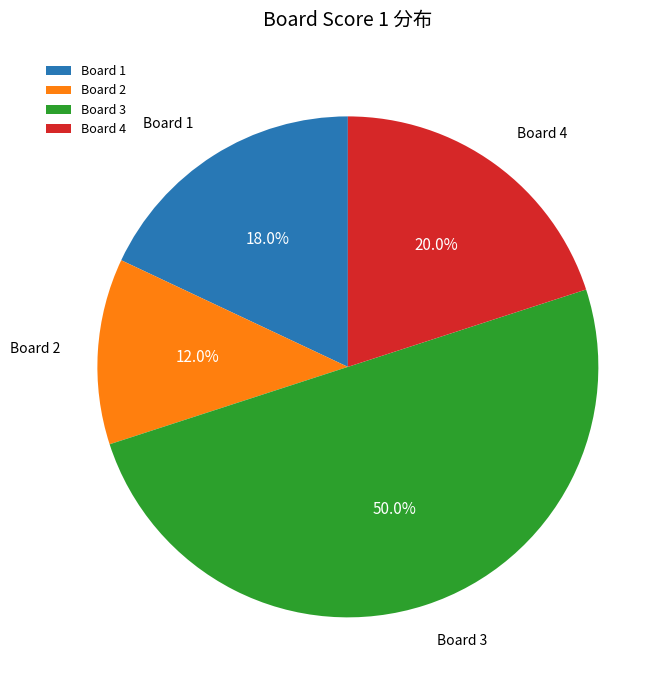

Combined, what portion of the pie is Board 4 and Board 3?

70.0%